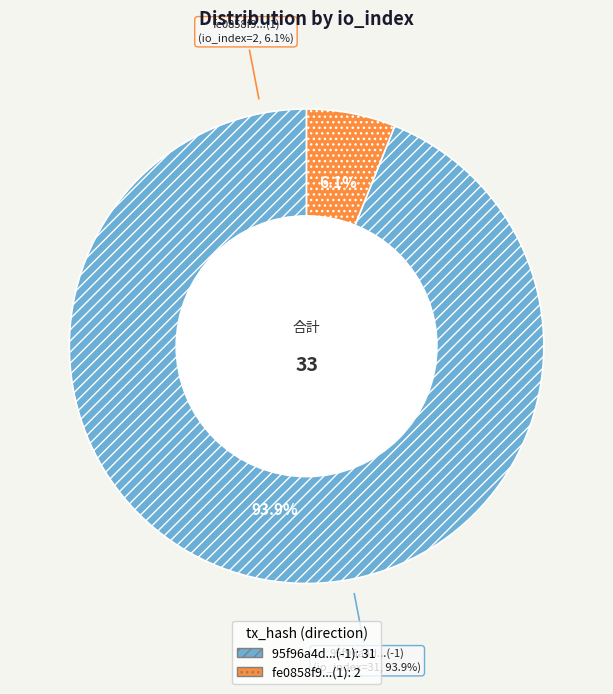

True or false: tx_hash_1 (io_index=31) accounts for 94% of the total.

True